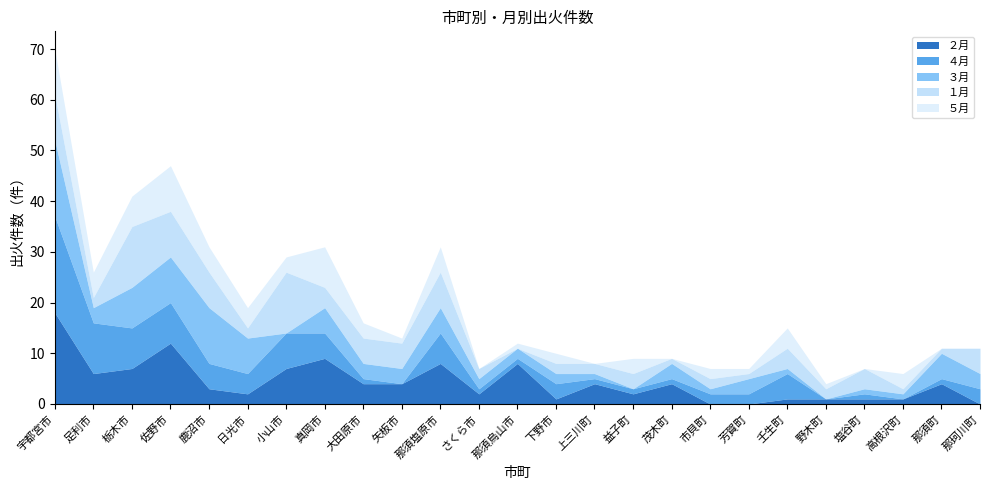

At which label is ３月 closest to 7?

日光市